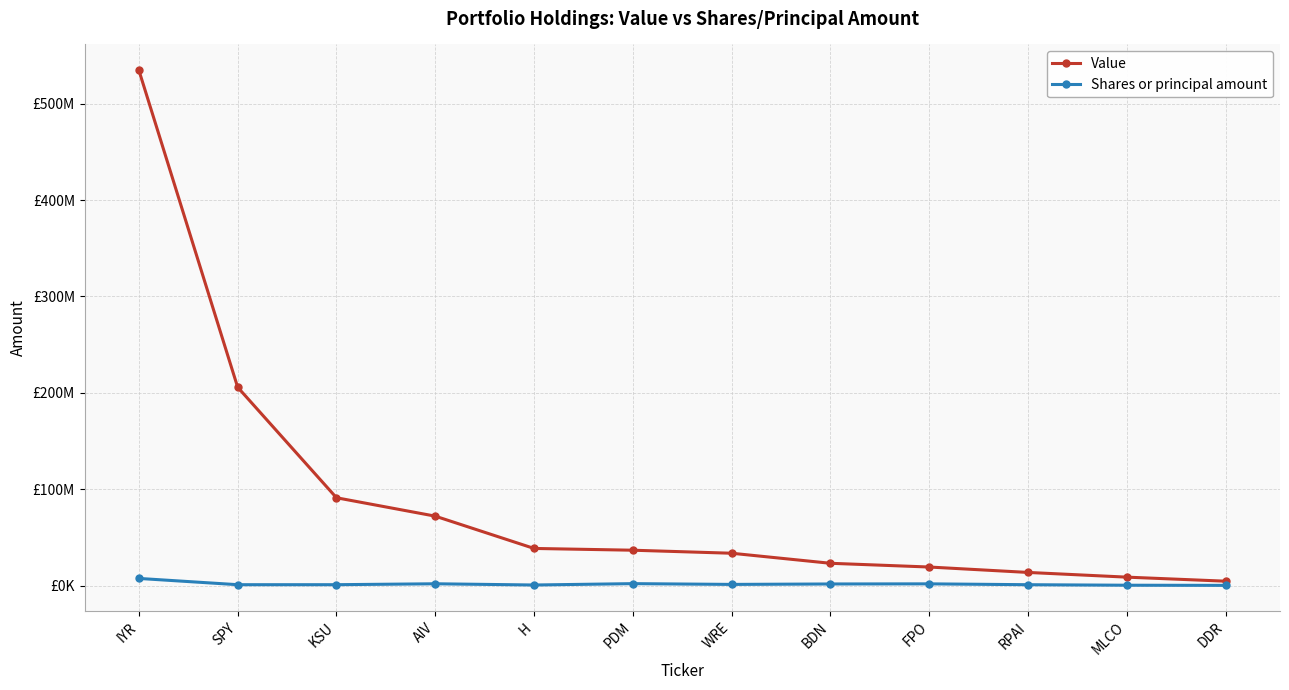

Is this an area chart (filled region under the line)?

No